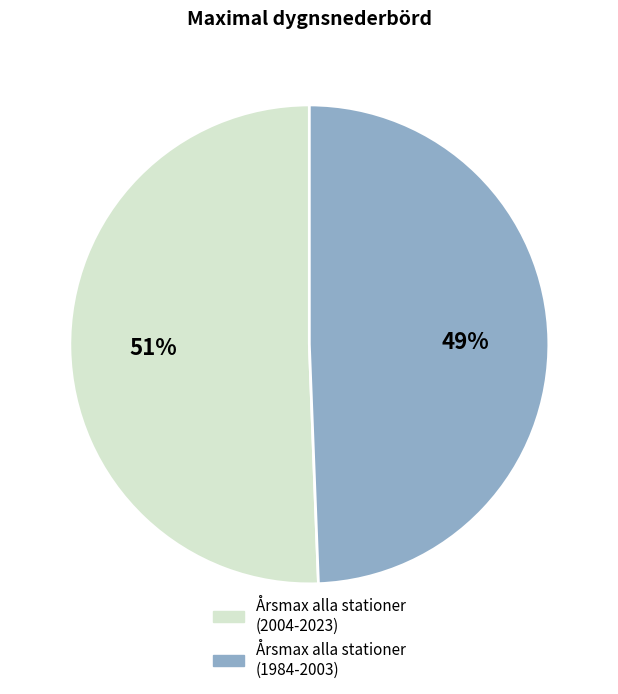

How many slices are in this pie chart?

2